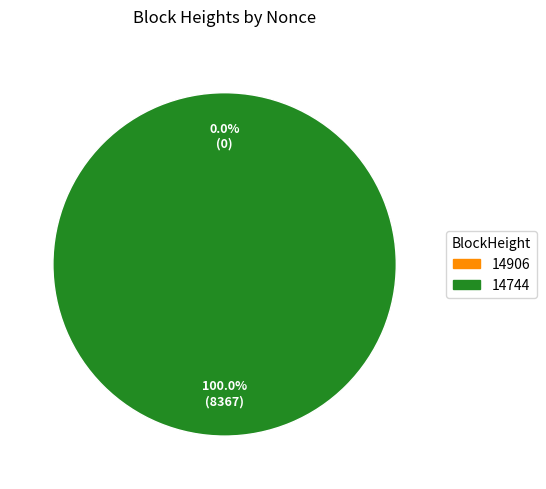

How many slices are in this pie chart?

2